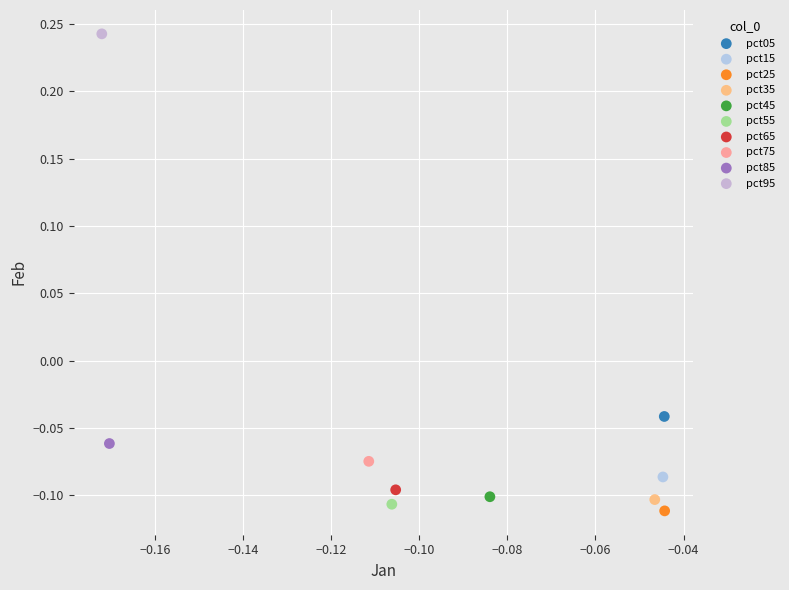

What are all the series names shown in the legend?

pct05, pct15, pct25, pct35, pct45, pct55, pct65, pct75, pct85, pct95